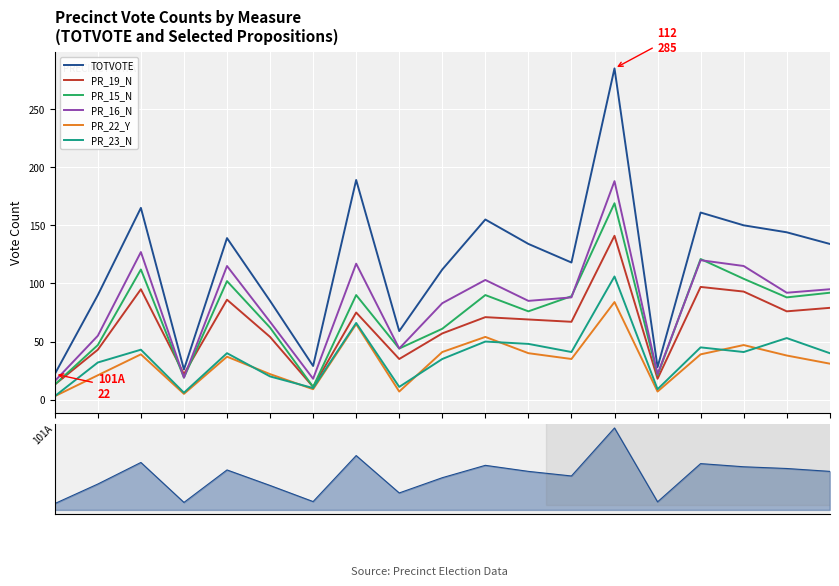

Reading right to left, what are all the values shown in this chart?

TOTVOTE: 134	144	150	161	28	285	118	134	155	112	59	189	29	85	139	26	165	90	22
PR_19_N: 79	76	93	97	18	141	67	69	71	57	35	75	11	54	86	22	95	43	13
PR_15_N: 92	88	104	121	21	169	89	76	90	61	44	90	11	62	102	19	112	47	13
PR_16_N: 95	92	115	120	22	188	88	85	103	83	44	117	18	67	115	19	127	55	16
PR_22_Y: 31	38	47	39	7	84	35	40	54	41	7	65	9	22	37	5	39	21	3
PR_23_N: 40	53	41	45	9	106	41	48	50	35	11	66	10	20	40	6	43	32	3